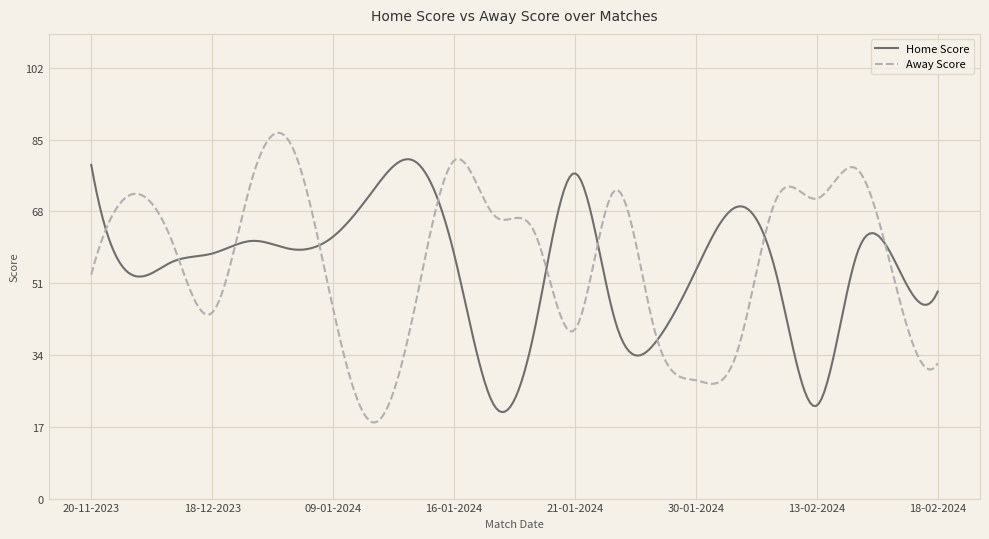

What is the maximum value shown in the chart?

86.6